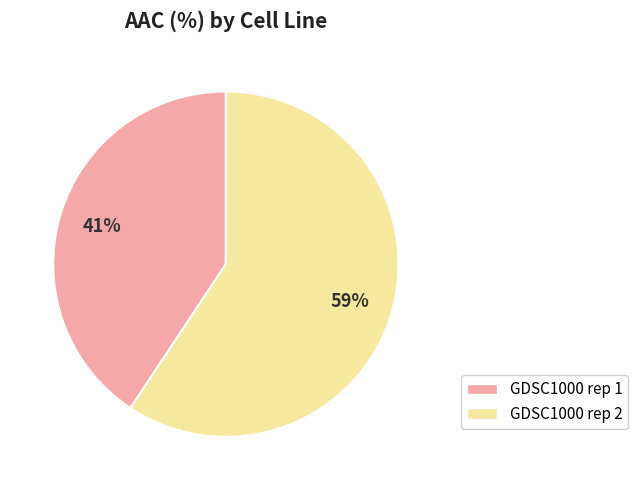

Which has a higher value, GDSC1000 rep 1 or GDSC1000 rep 2?

GDSC1000 rep 2